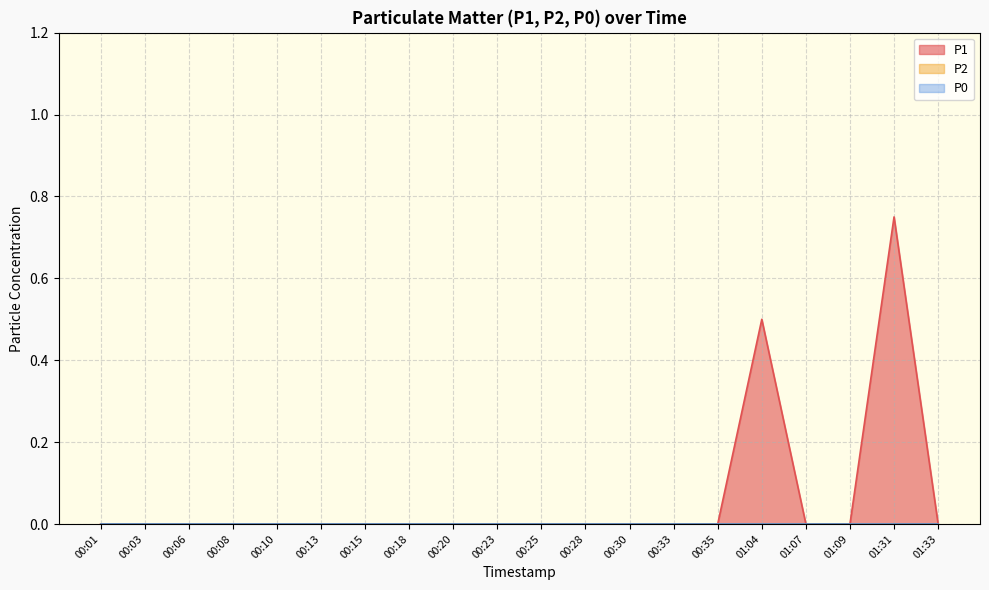

Where is P0 nearest to the value 0?

00:01